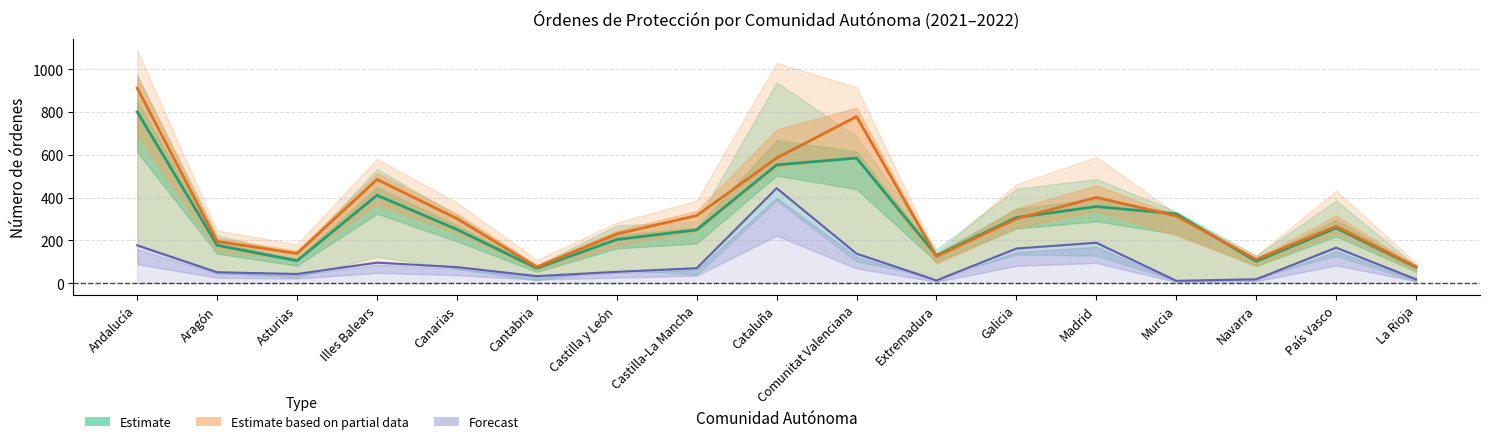

What are all the series names shown in the legend?

Estimate, Estimate based on partial data, Forecast